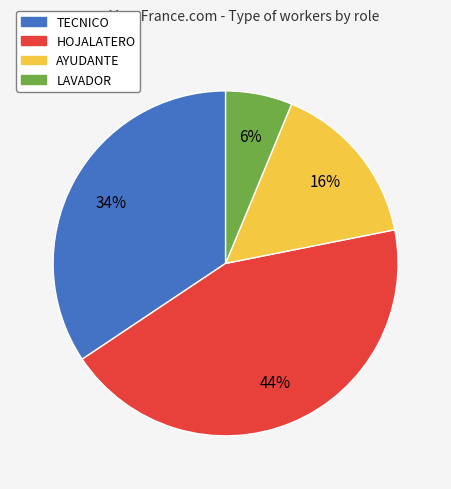

Which category has the biggest portion of the pie?

HOJALATERO